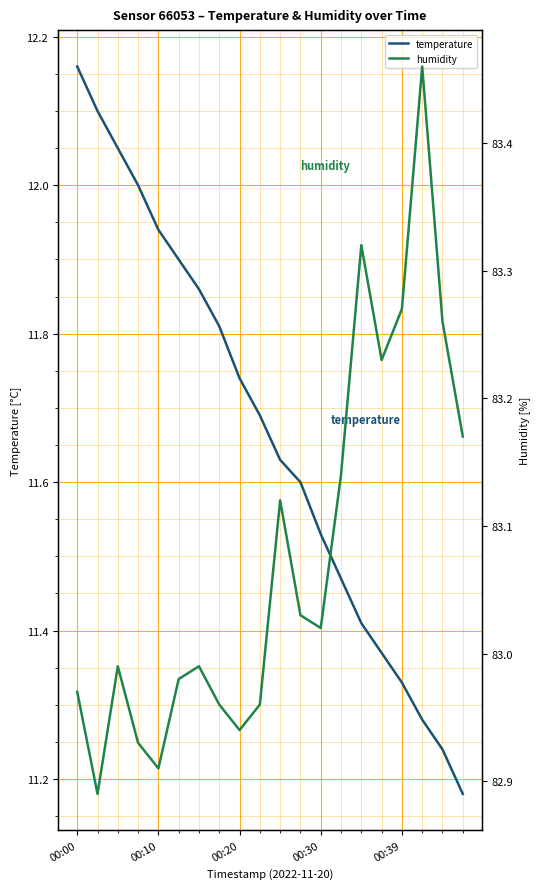

True or false: temperature and humidity cross at least once.

False